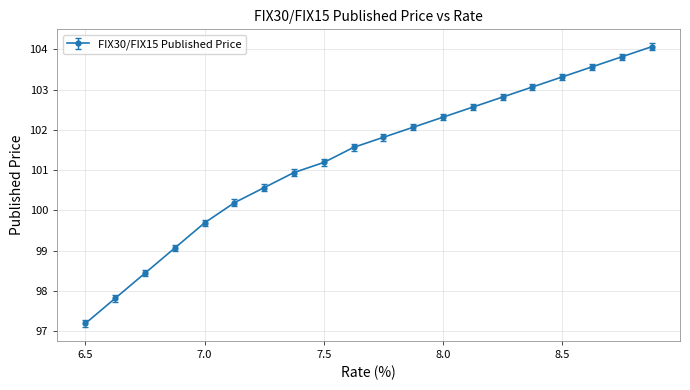

What is the value of the 11th point from the left?

101.8